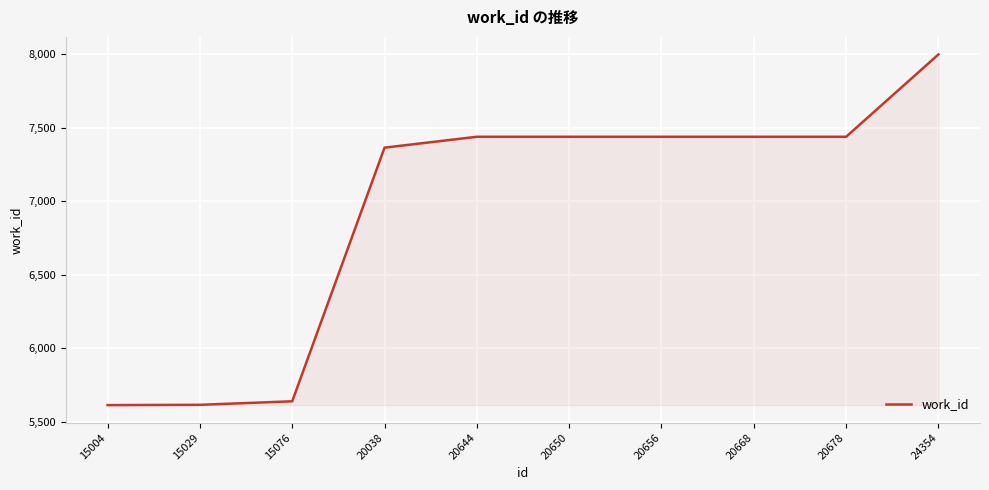

Approximately how many times larger is the value at 24354 compared to 15004?

1.4